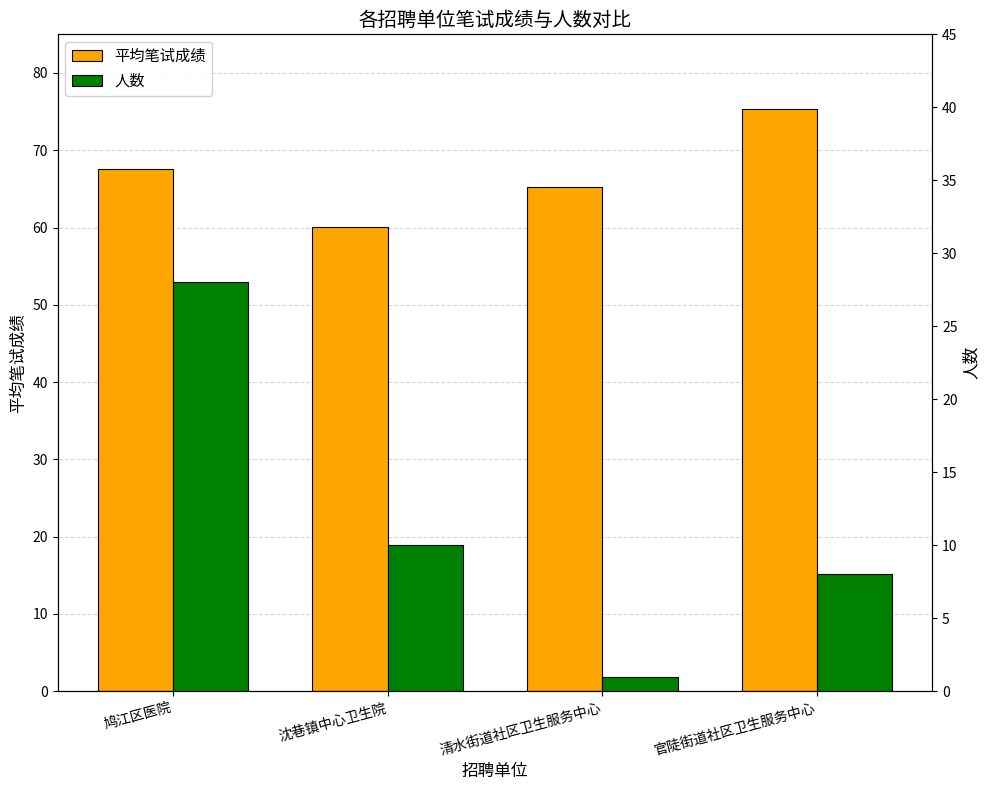

Is the value of 平均笔试成绩 at 沈巷镇中心卫生院 greater than the value of 人数 at 官陡街道社区卫生服务中心?

Yes